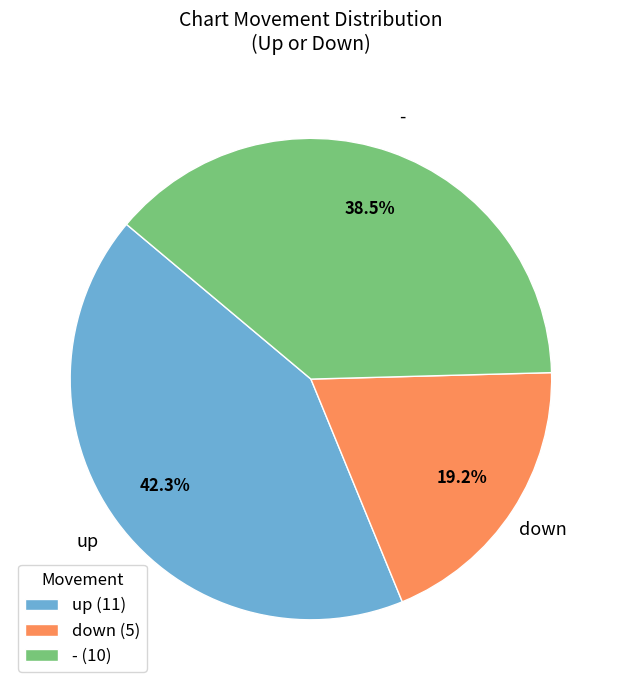

Is it true that - is 26% of the pie?

False